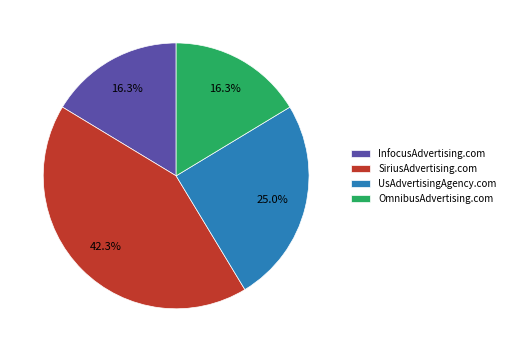

Is the sum of SiriusAdvertising.com and UsAdvertisingAgency.com greater than half?

Yes